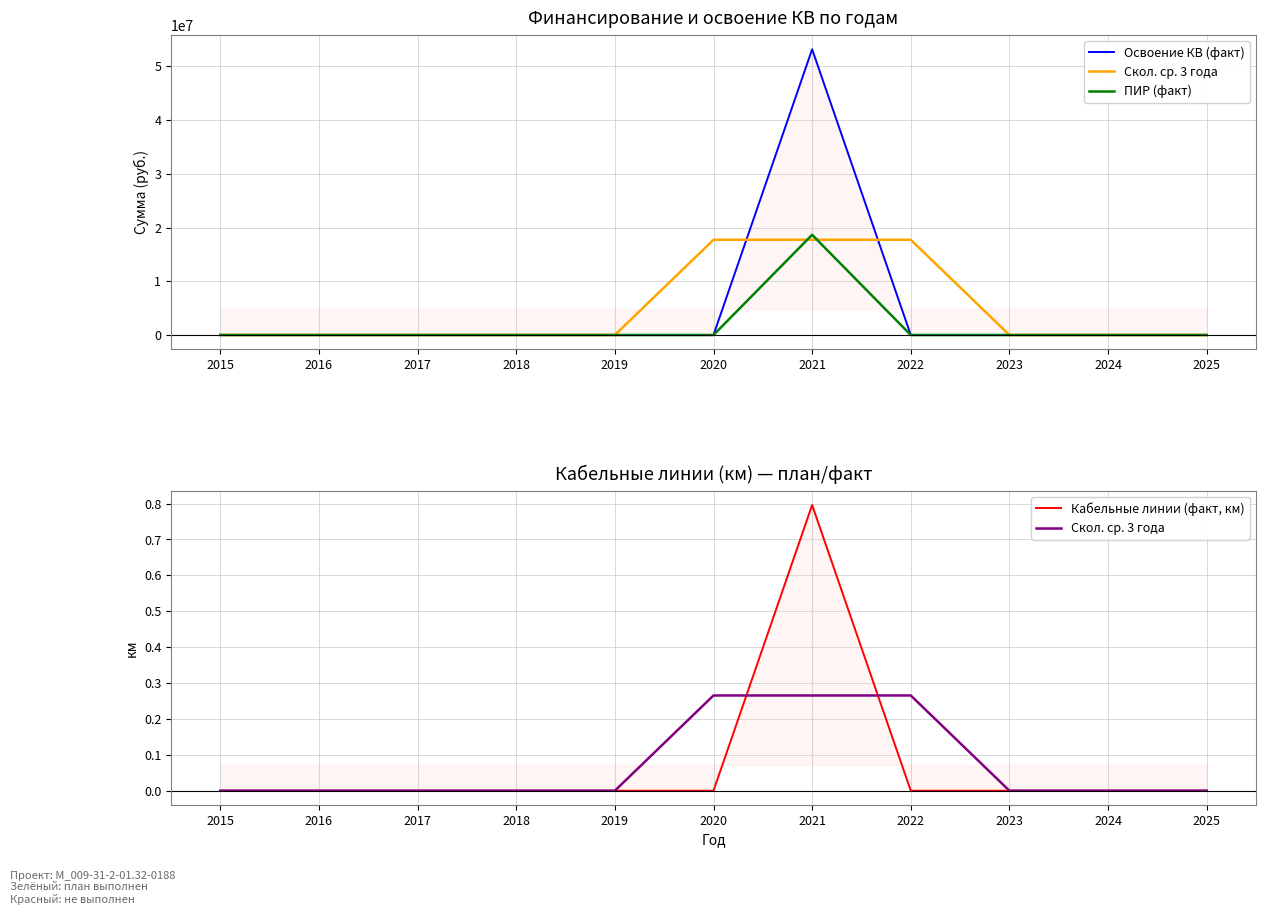

True or false: ПИР (факт) has a value of -9683079.9 at 2020.

False